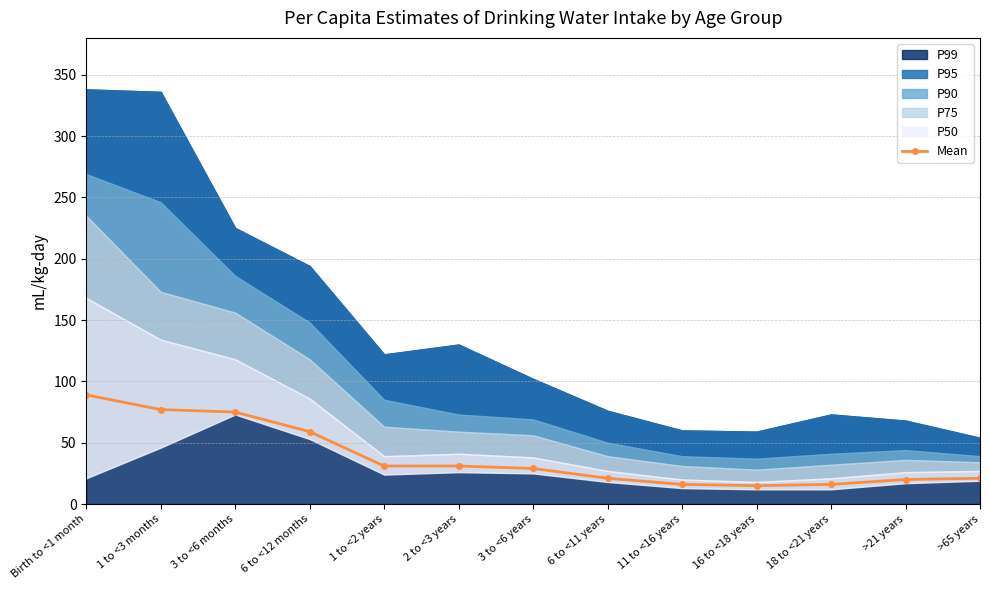

What is the ratio of the value at 3 to <6 years to the value at 6 to <11 years?

1.4